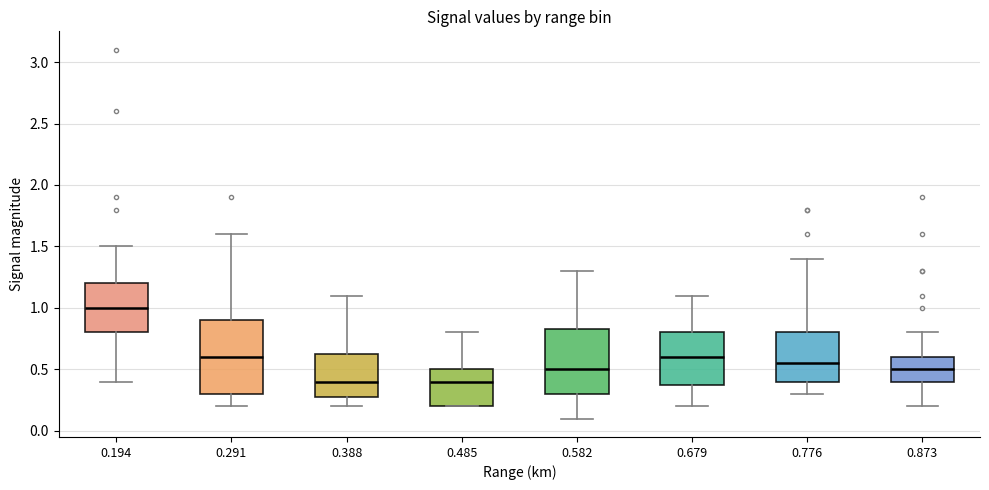

Which box has the highest median line?

0.194